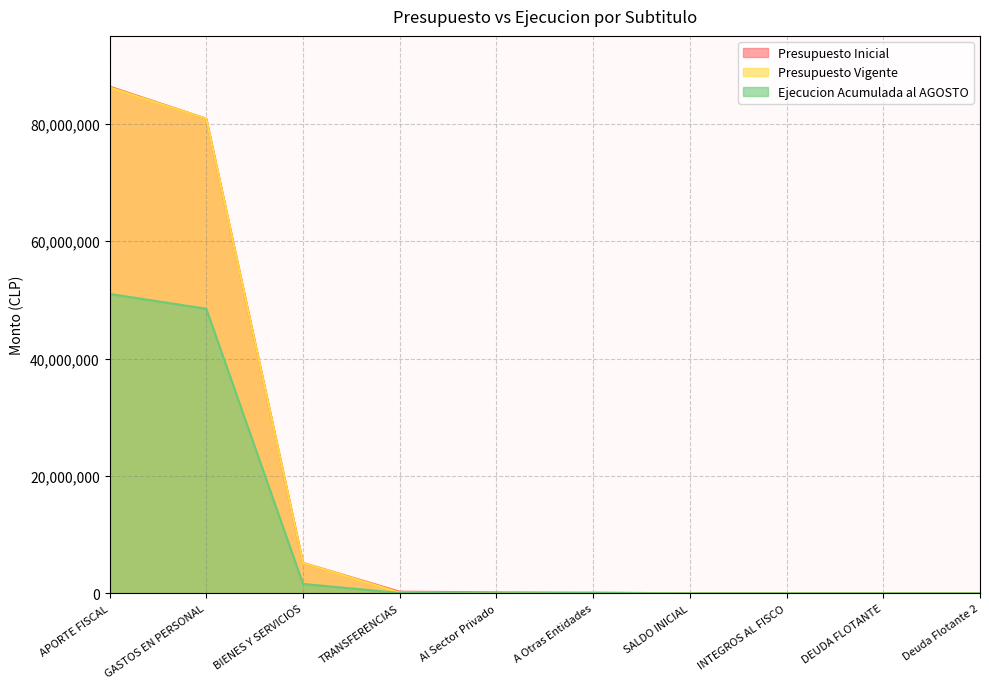

At which category is the sum across all series the highest?

APORTE FISCAL